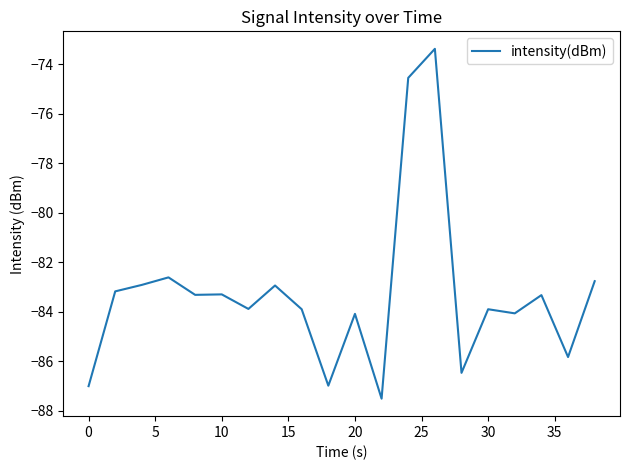

What is the smallest value displayed?

-87.5